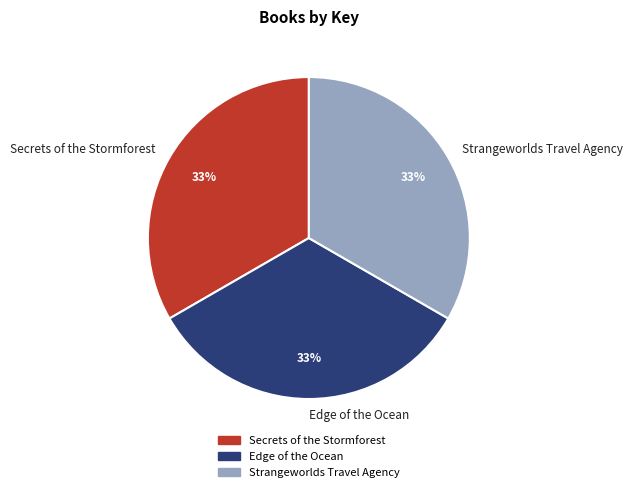

What percentage is the Strangeworlds Travel Agency slice, to the nearest percent?

33%